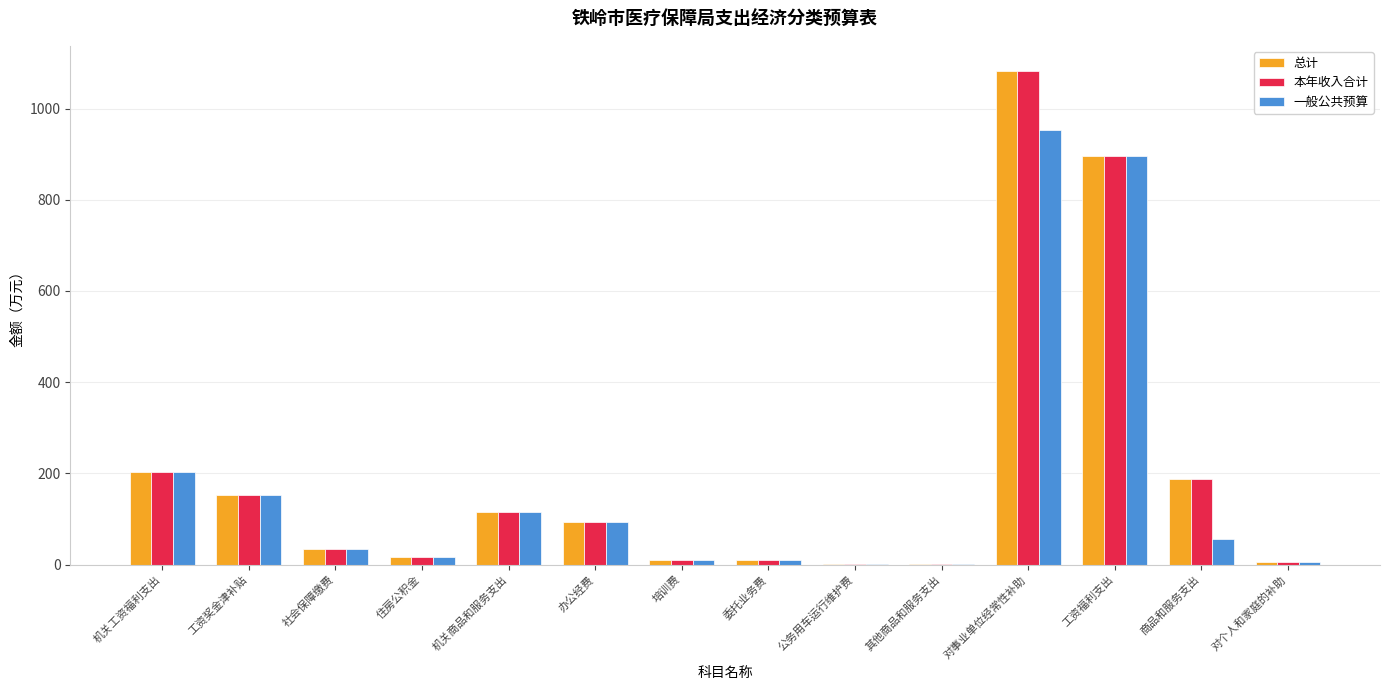

What is the total value across all series at 机关商品和服务支出?

342.3